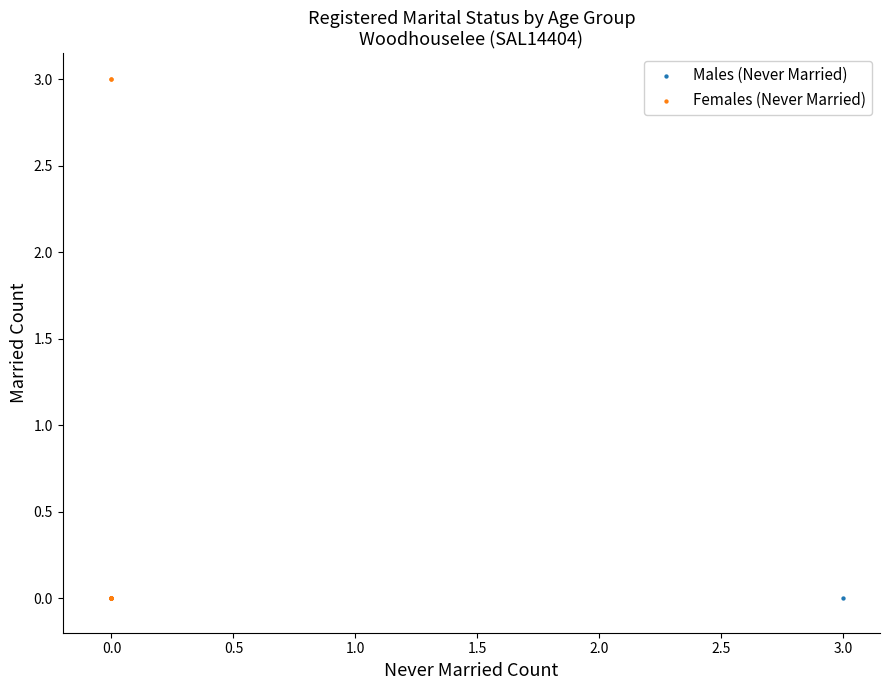

Which series contains the highest Y value?

Females (Never Married)